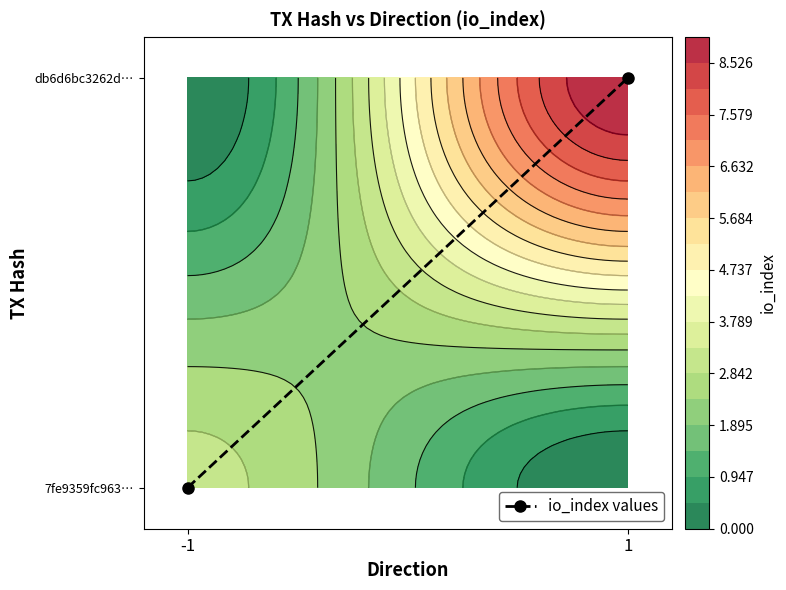

The chart shows a value of 0 at -1. True or false?

False